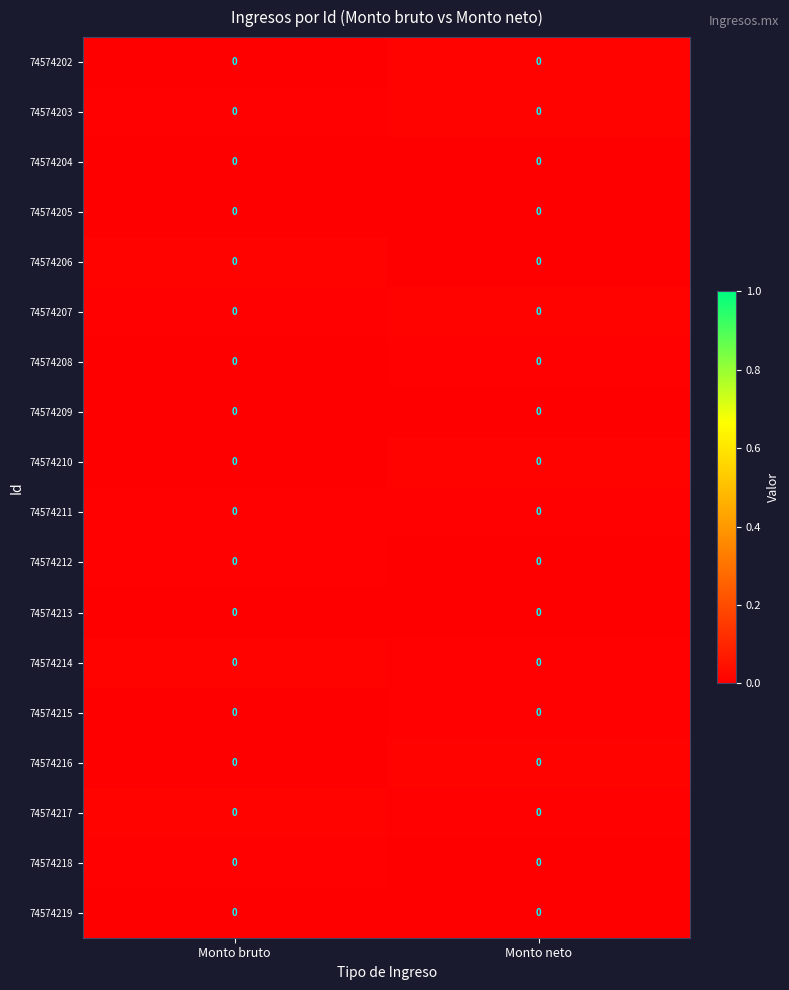

How many categories are shown in the chart?

2